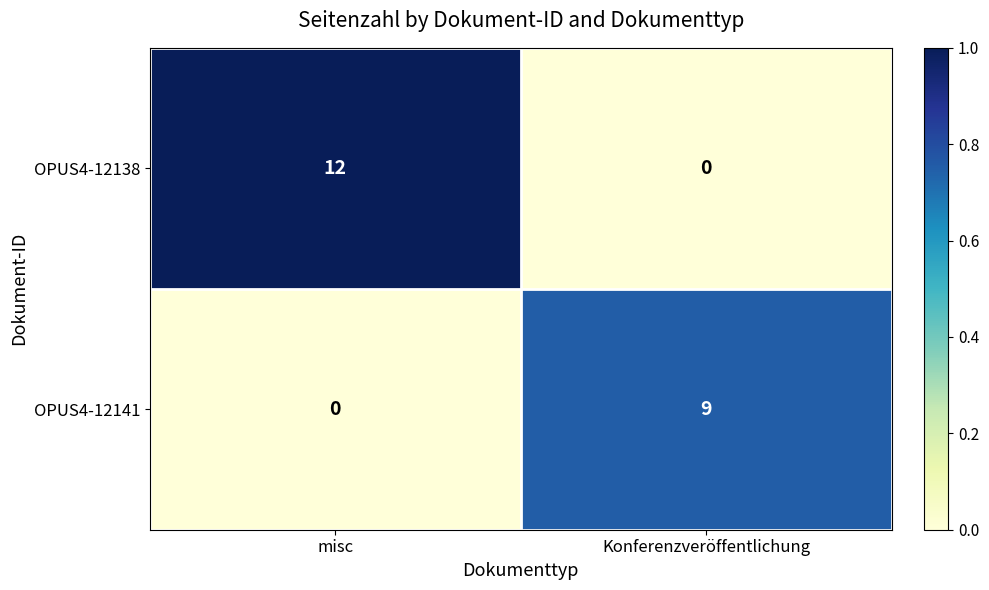

Count the number of categories in the chart.

2